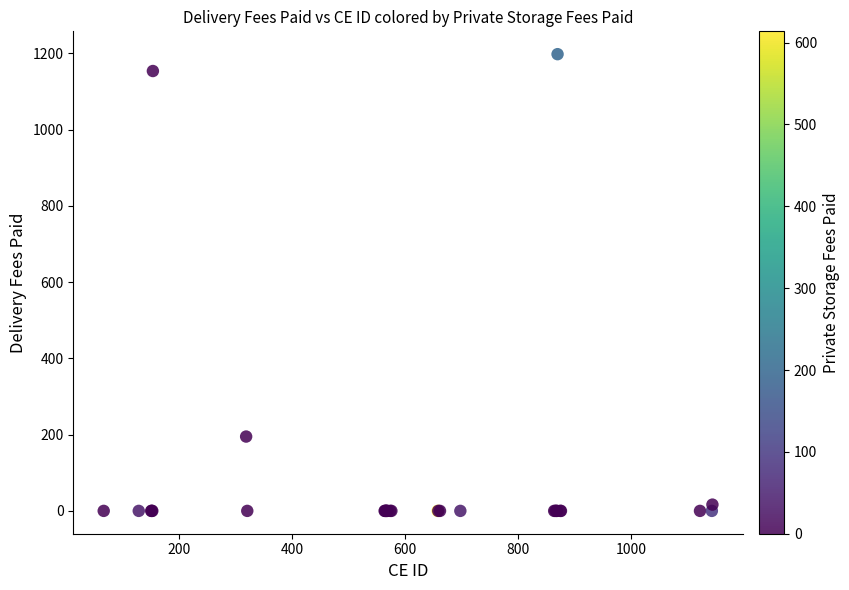

What Y value in the scatter plot is closest to 599?

195.0